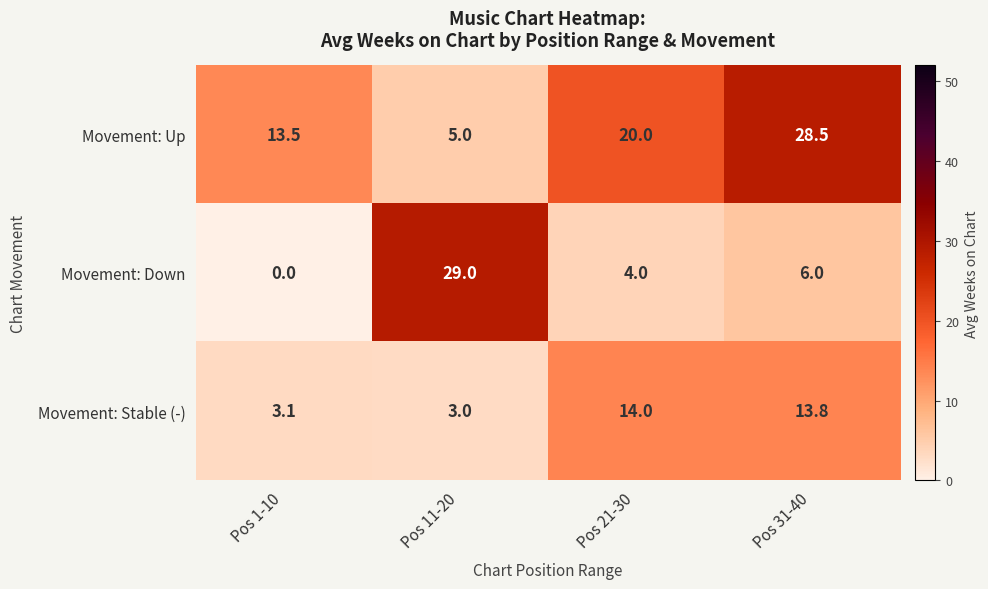

What is the difference between the highest and lowest values at Pos 31-40?

22.5